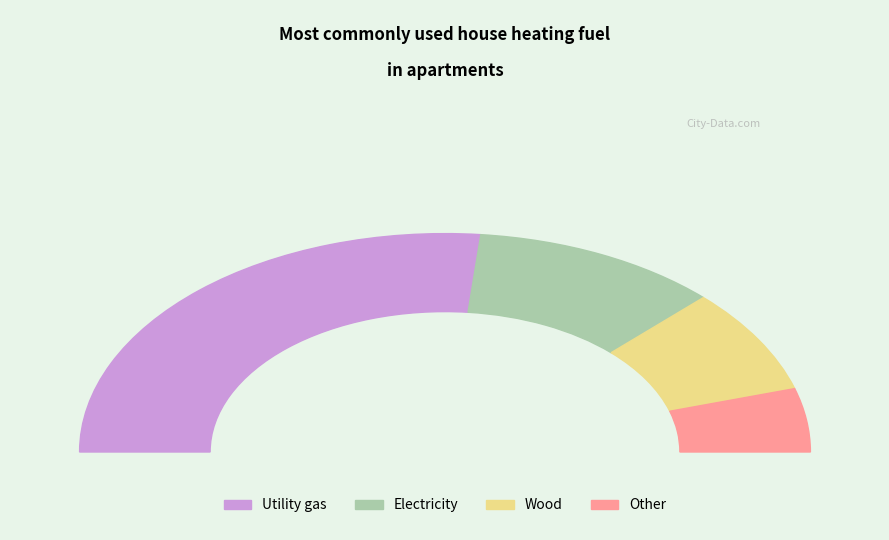

Is it true that C1=2 is 9% of the pie?

False